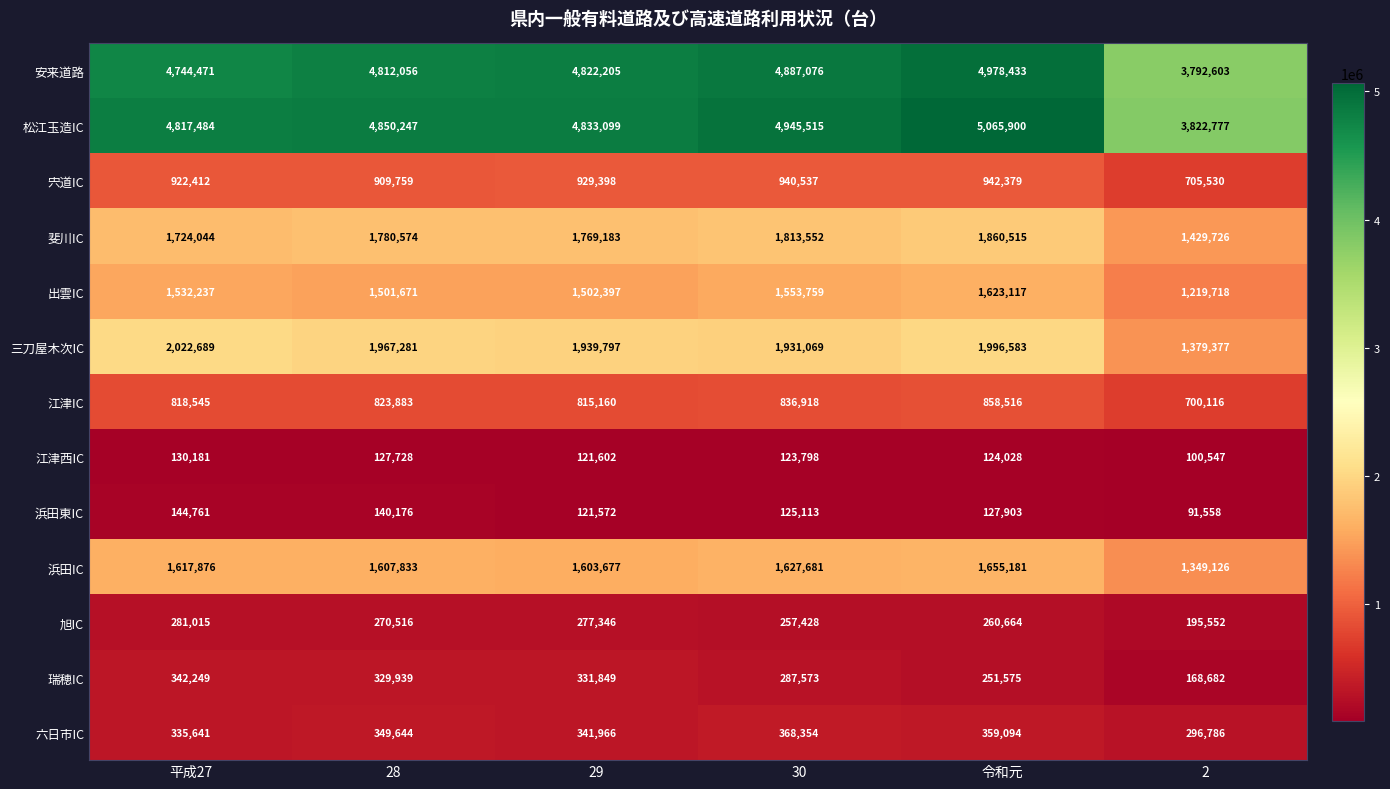

At which category is the sum across all series the highest?

令和元